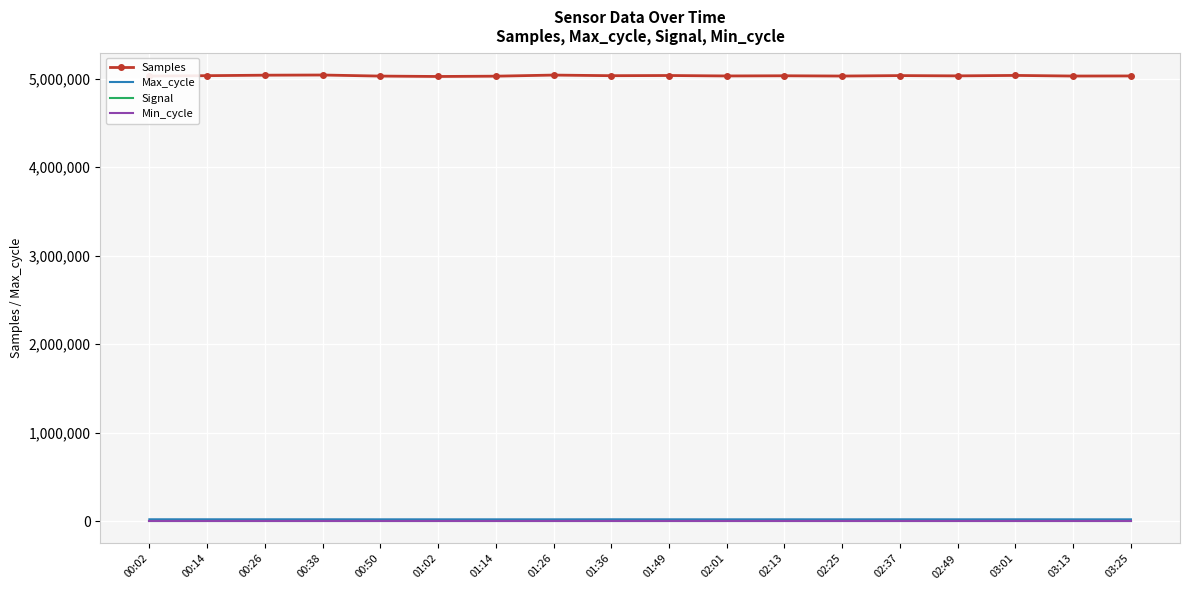

True or false: Max_cycle and Samples intersect in this chart.

False